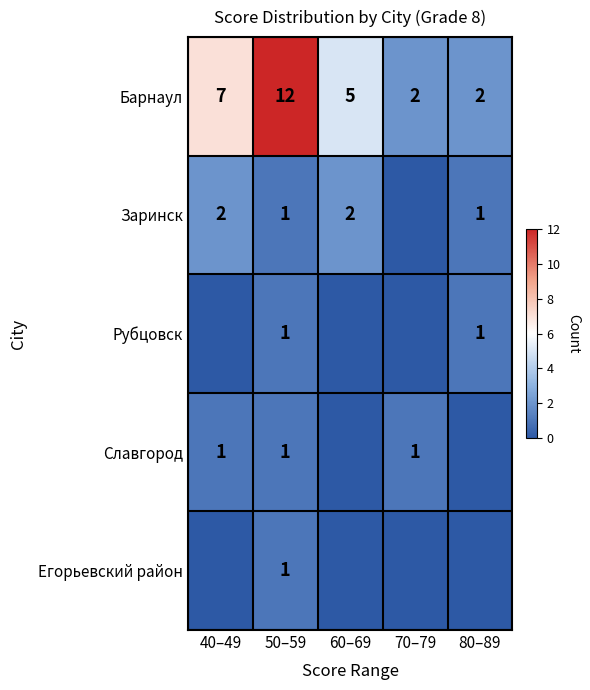

Is it true that Барнаул equals 3 at 70–79?

False